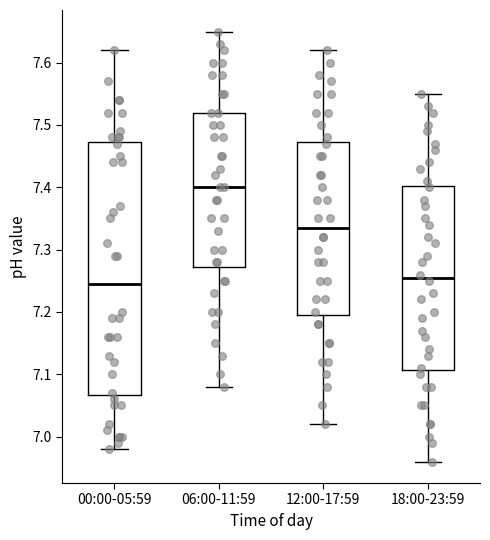

Reading left to right, read every box against the y-axis: the position of its median line, the range the box covers, and the ends of its whiskers. The values are not printed on the chart, so give them approximately, as read against the axis.

00:00-05:59: median 7.25, box 7.07 to 7.47, whiskers 6.98 to 7.62
06:00-11:59: median 7.40, box 7.27 to 7.52, whiskers 7.08 to 7.65
12:00-17:59: median 7.34, box 7.20 to 7.47, whiskers 7.02 to 7.62
18:00-23:59: median 7.26, box 7.11 to 7.40, whiskers 6.96 to 7.55